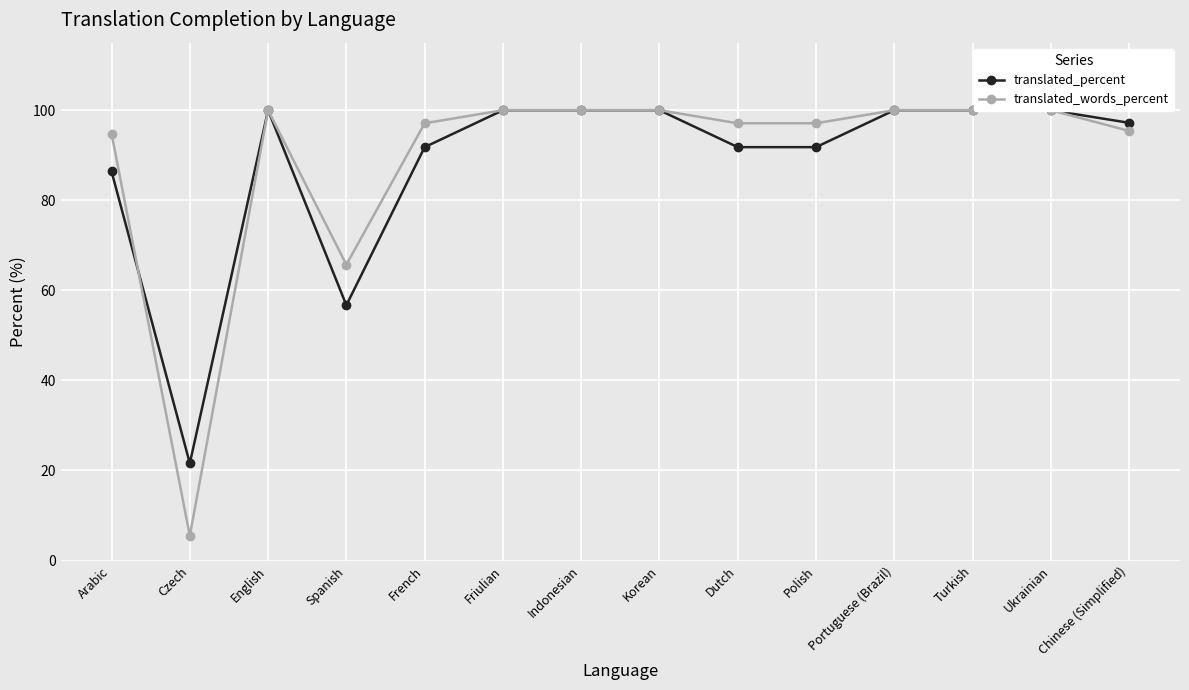

What is the approximate value of translated_percent at Chinese (Simplified)?

97.2